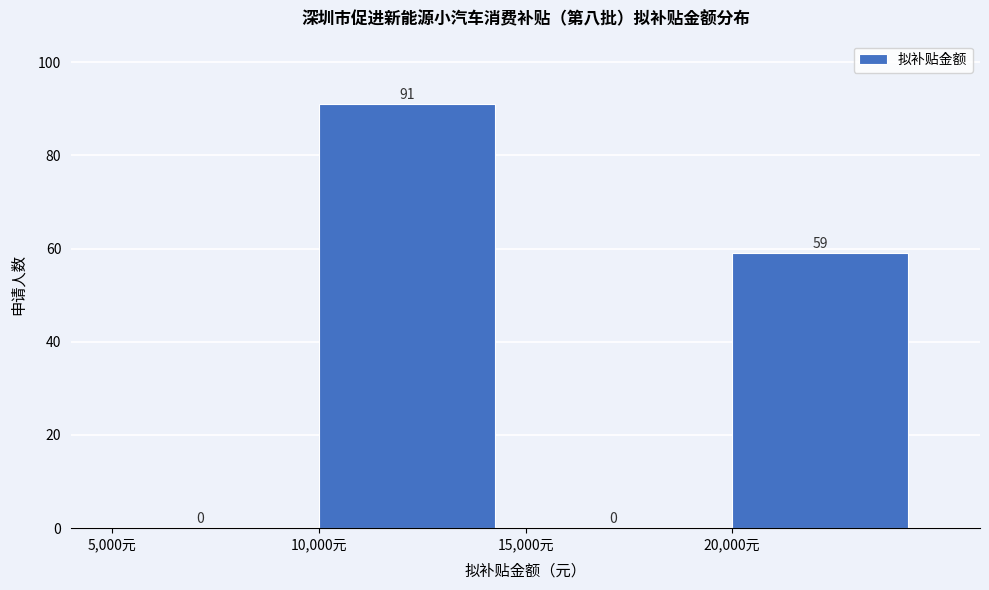

Which range on the x-axis has the tallest bar?

10000 to 15000